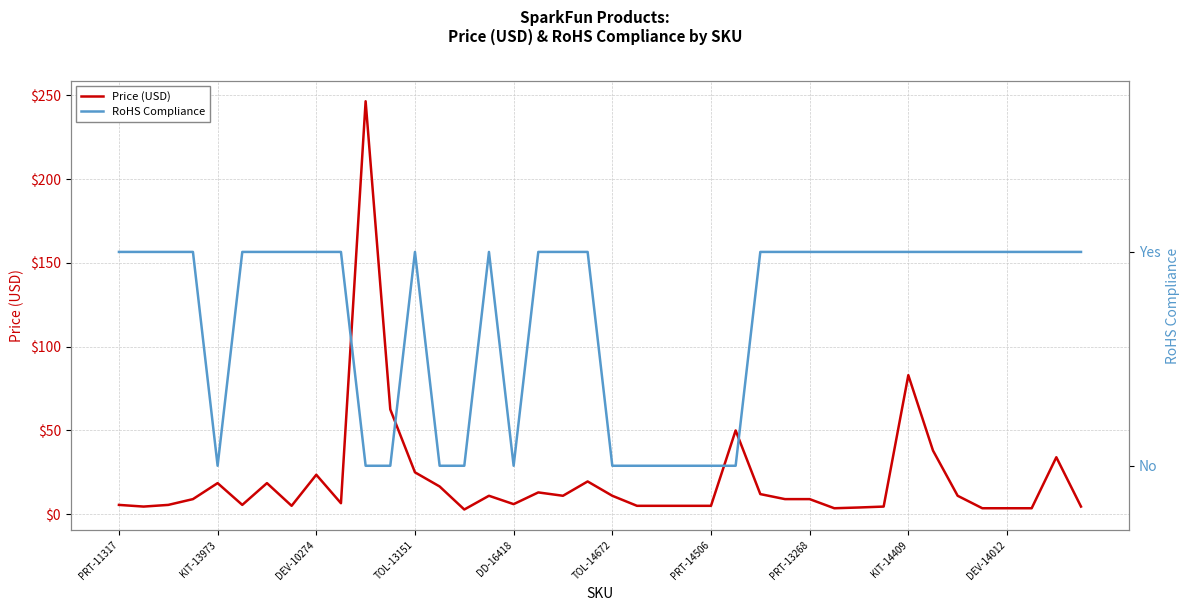

How many lines are shown in the chart?

2